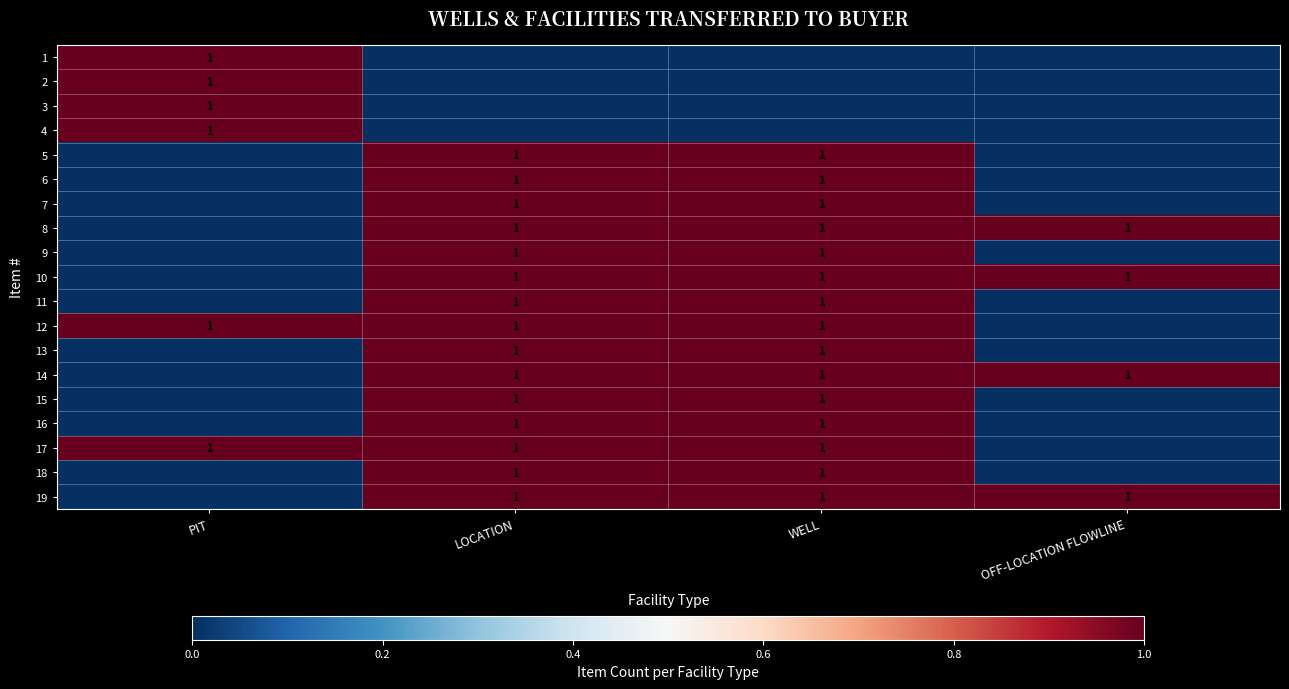

The 17 series shows 1 at PIT. True or false?

True